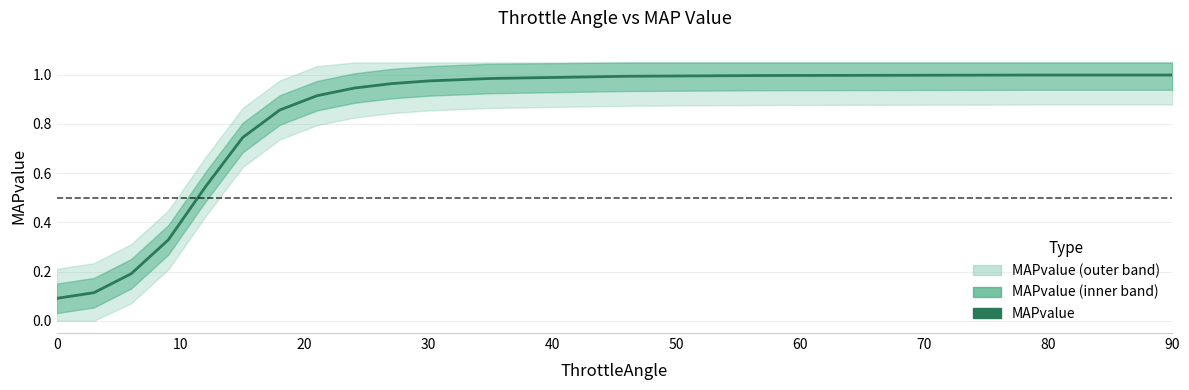

What is the smallest value displayed?

0.1